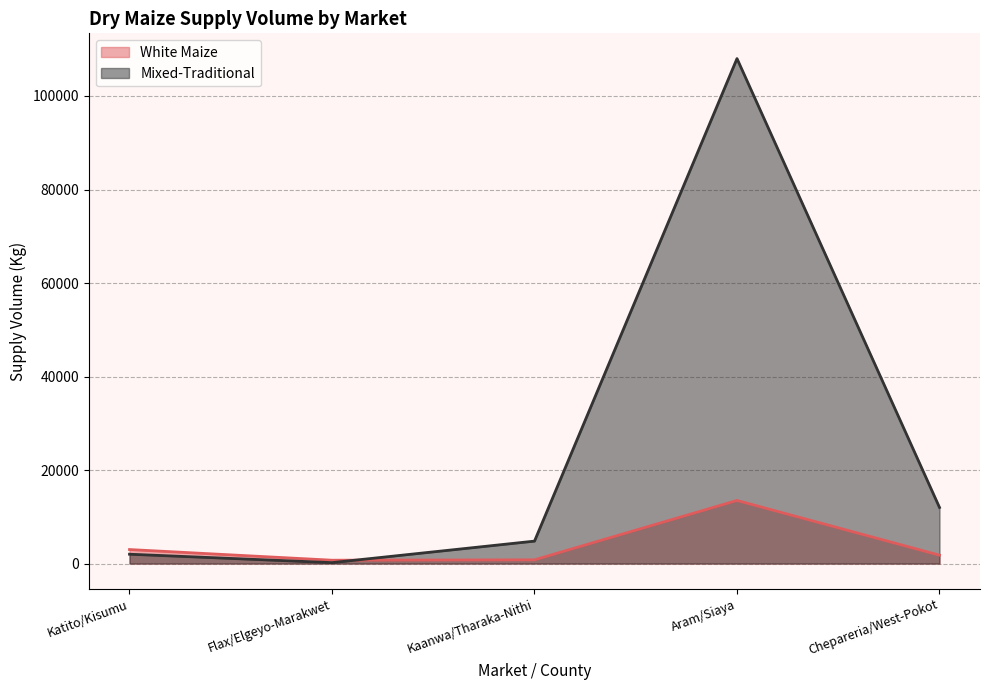

List the series in order of their peak value, highest first.

Mixed-Traditional, White Maize